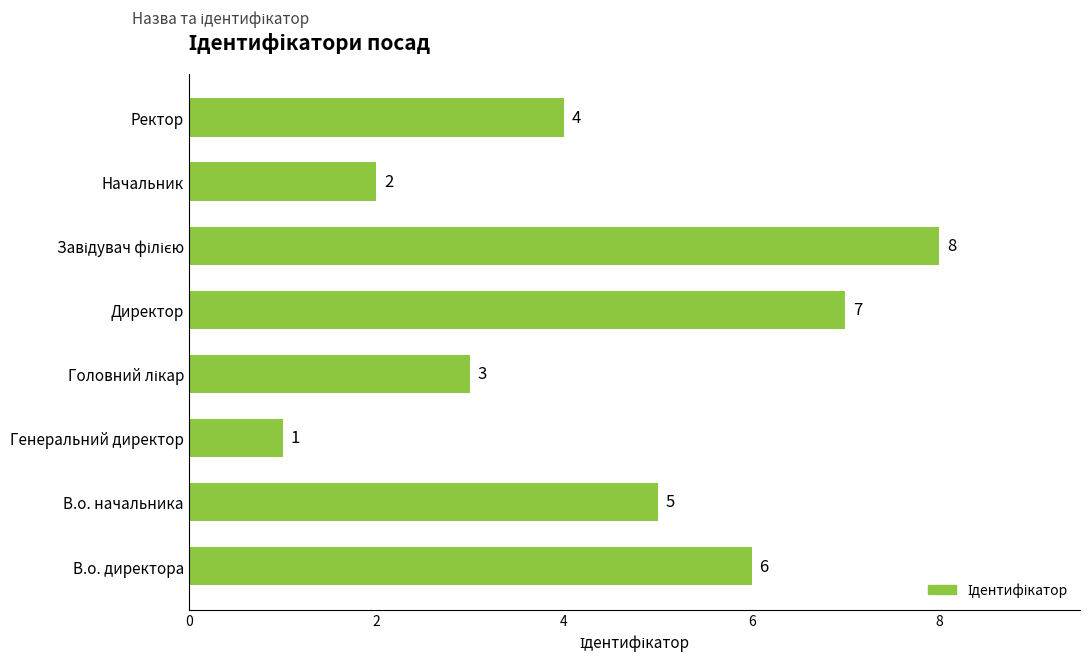

Where is the data nearest to the value 4?

Ректор